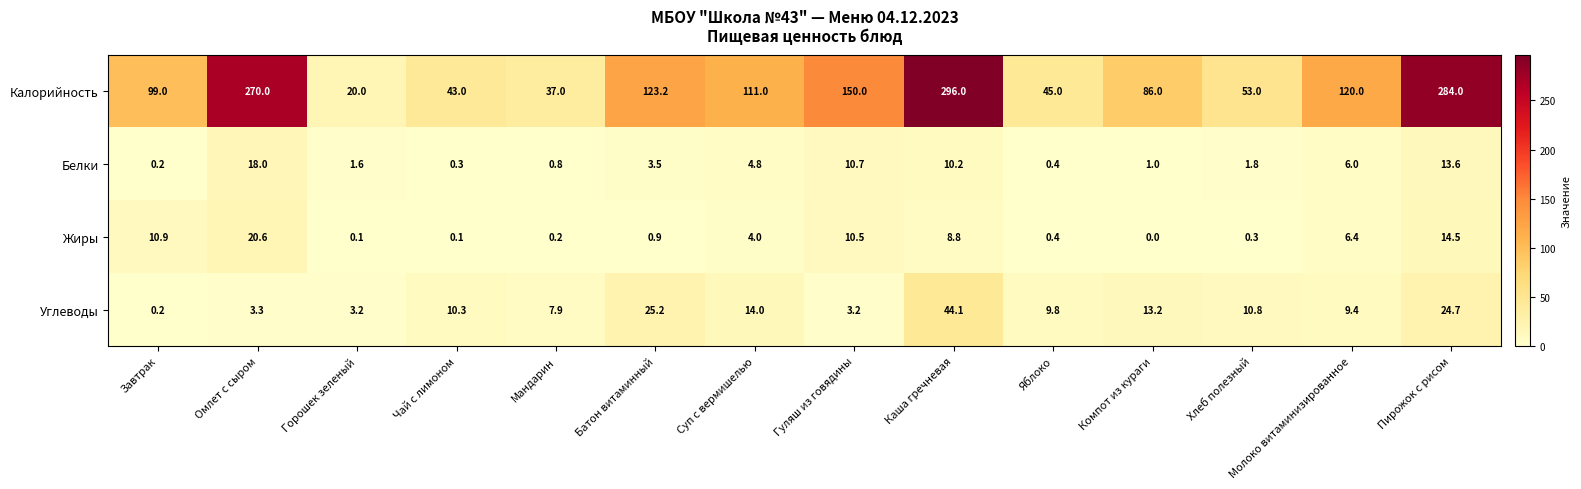

Count the number of data series in this chart.

4